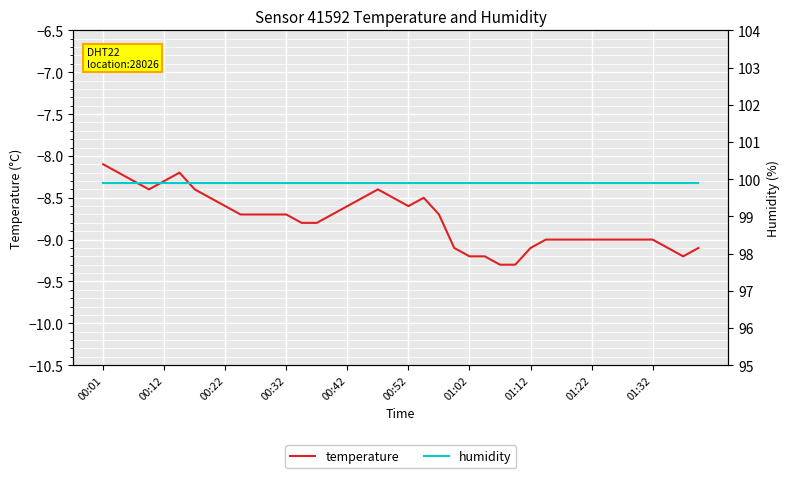

Reading left to right, extract all data points from this chart.

temperature: -8.1	-8.2	-8.3	-8.4	-8.3	-8.2	-8.4	-8.5	-8.6	-8.7	-8.7	-8.7	-8.7	-8.8	-8.8	-8.7	-8.6	-8.5	-8.4	-8.5	-8.6	-8.5	-8.7	-9.1	-9.2	-9.2	-9.3	-9.3	-9.1	-9.0	-9.0	-9.0	-9.0	-9.0	-9.0	-9.0	-9.0	-9.1	-9.2	-9.1
humidity: 99.9	99.9	99.9	99.9	99.9	99.9	99.9	99.9	99.9	99.9	99.9	99.9	99.9	99.9	99.9	99.9	99.9	99.9	99.9	99.9	99.9	99.9	99.9	99.9	99.9	99.9	99.9	99.9	99.9	99.9	99.9	99.9	99.9	99.9	99.9	99.9	99.9	99.9	99.9	99.9